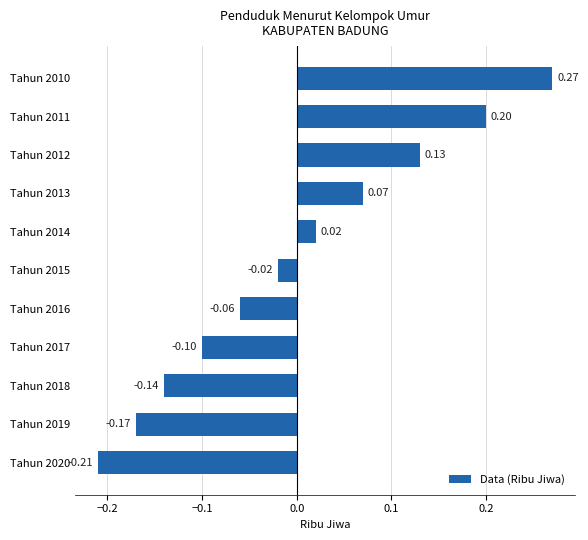

Between Tahun 2017 and Tahun 2015, which is larger?

Tahun 2015